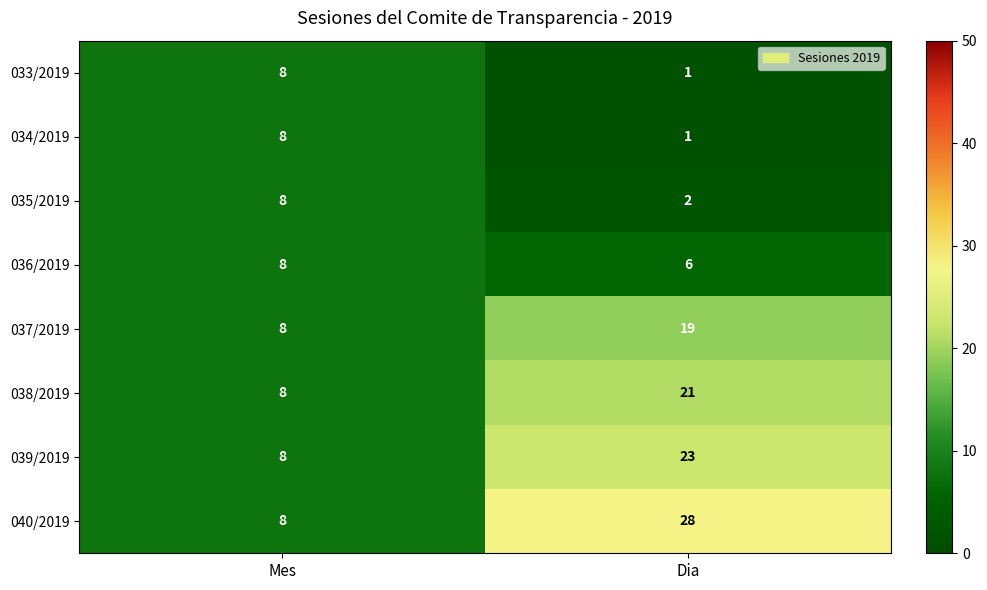

At which category is the sum across all series the highest?

Dia